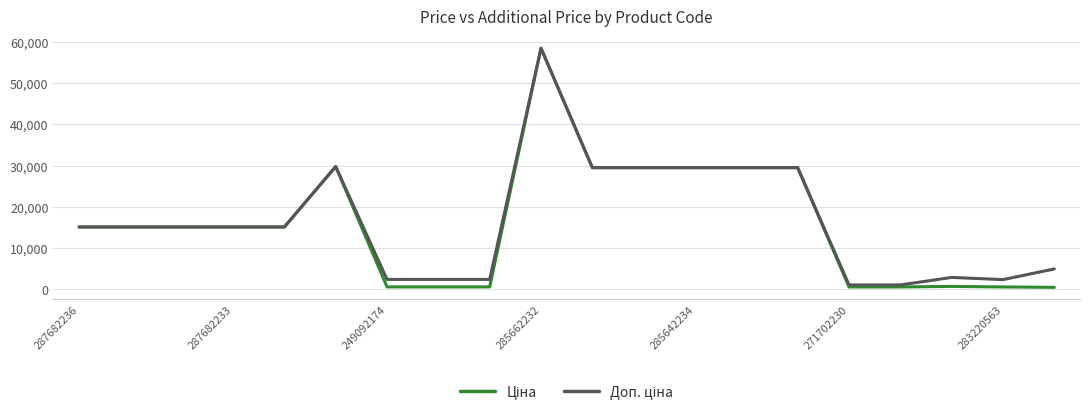

What is the maximum value shown in the chart?

58426.5